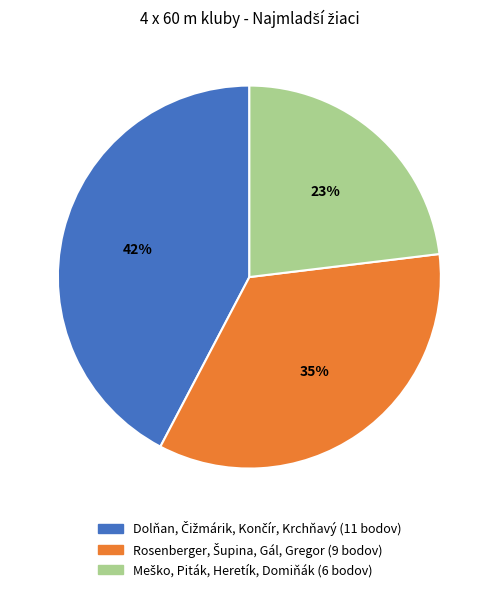

To the nearest percent, what is the difference between the largest and smallest slice percentages?

19%